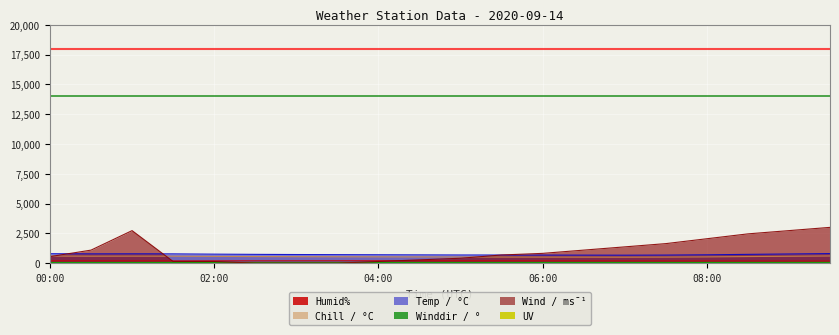

What is the label of the 7th point from the right?

06:30